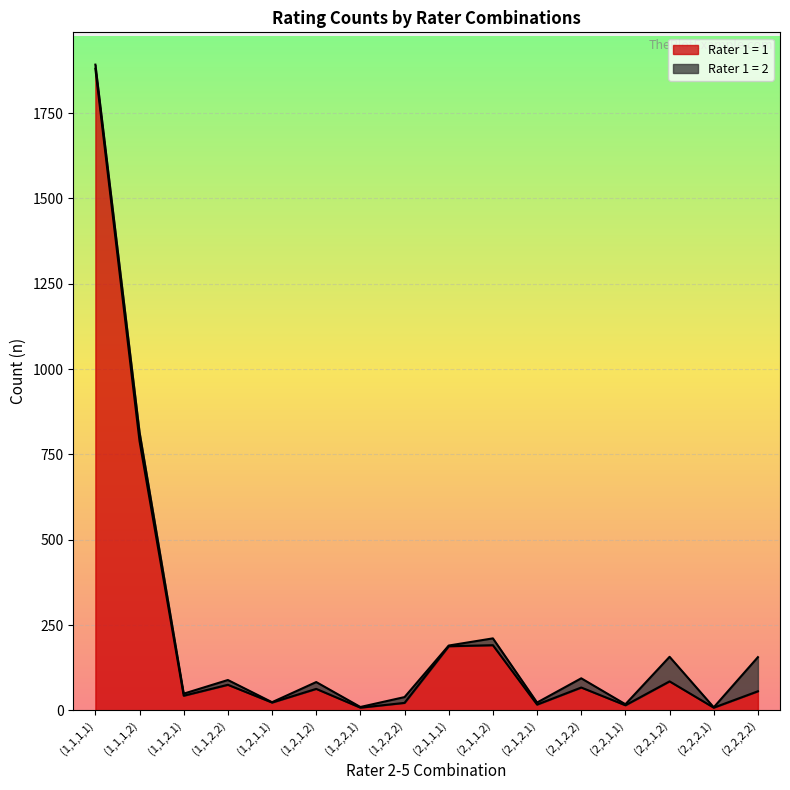

What is the smallest value displayed?

8